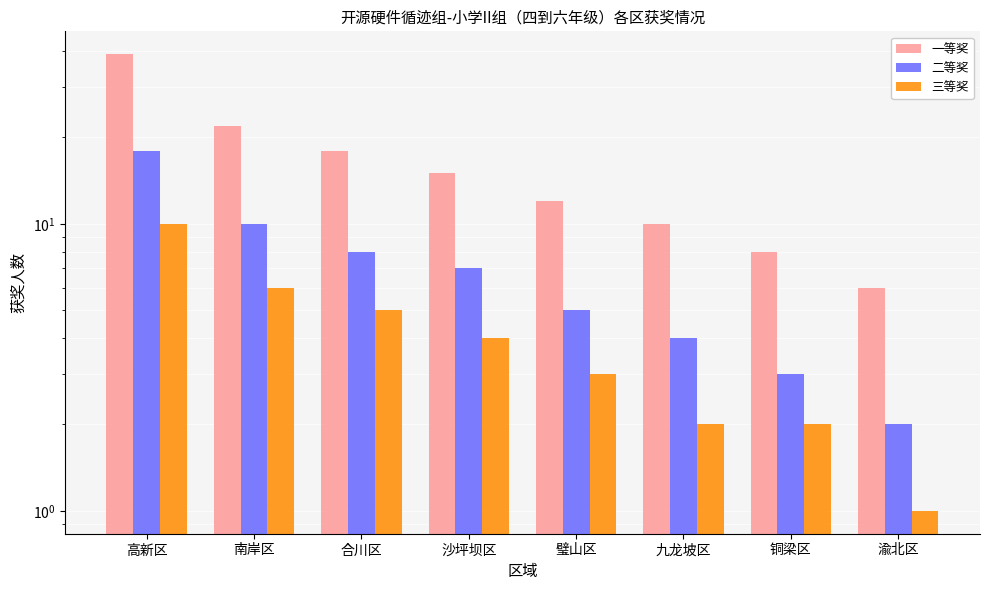

How many bars are there in each group?

3